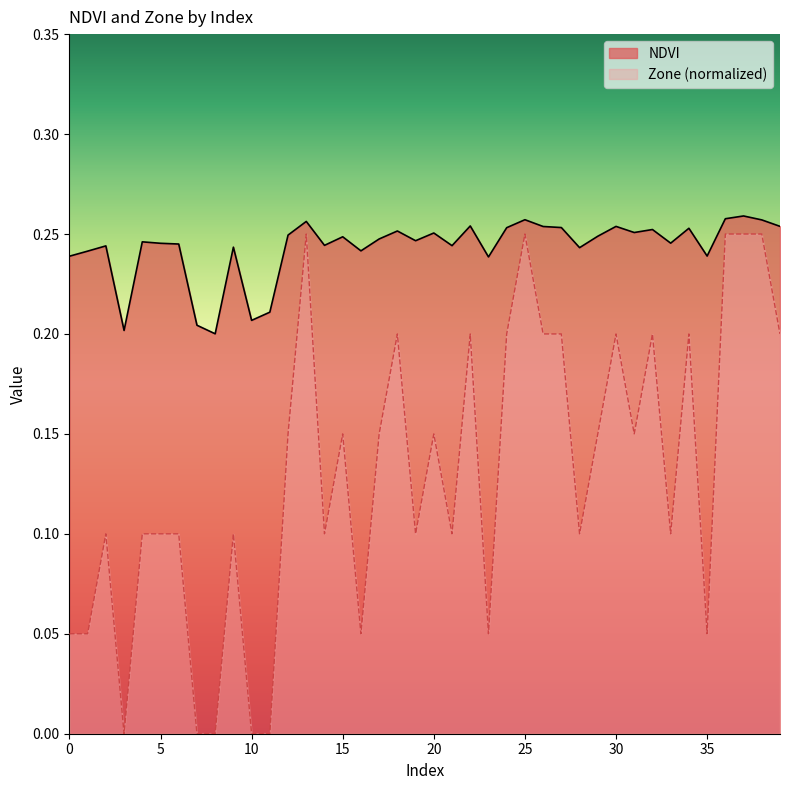

Which has a higher value, 19 or 29?

29